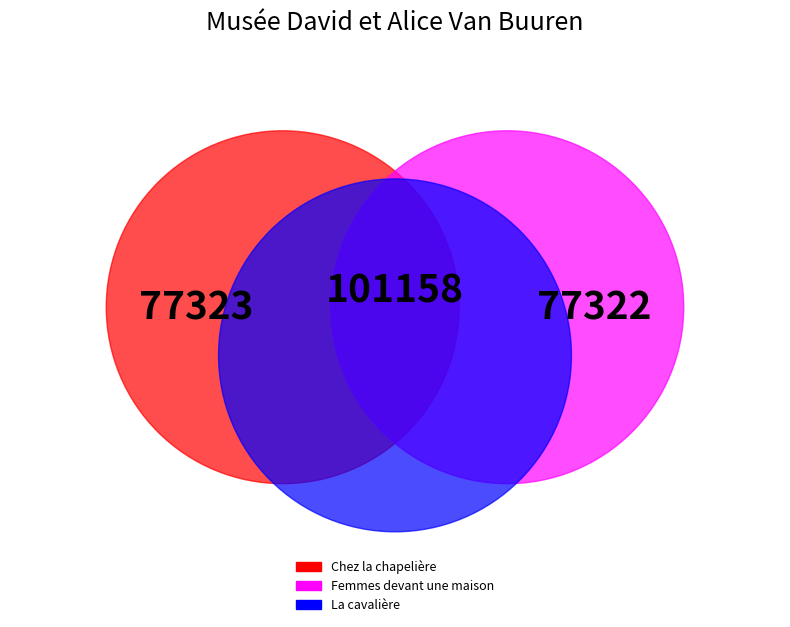

Which category has the biggest portion of the pie?

Femmes devant une maison